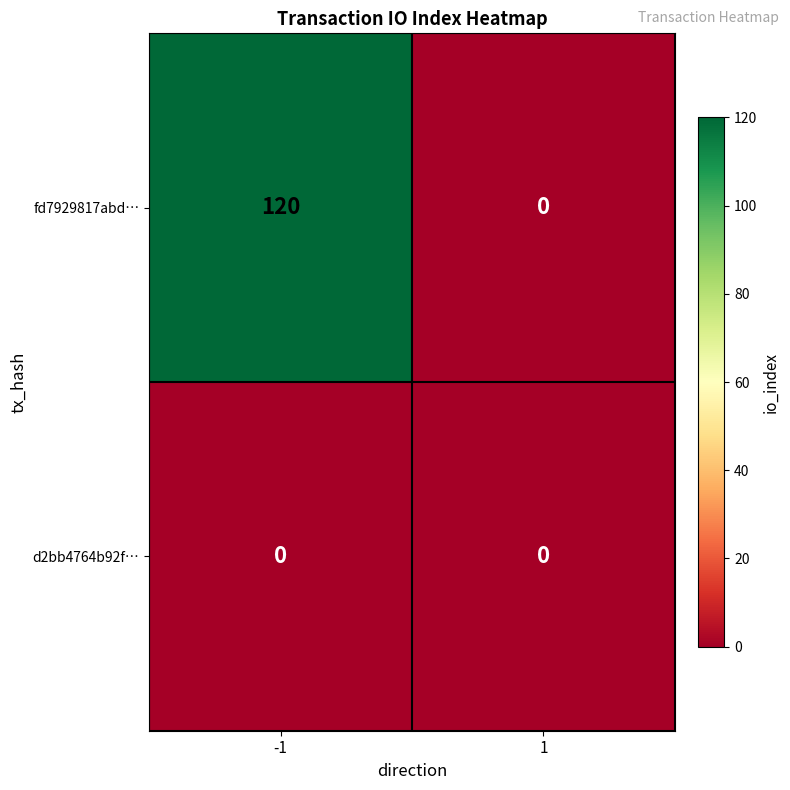

How many data points does each series have?

2